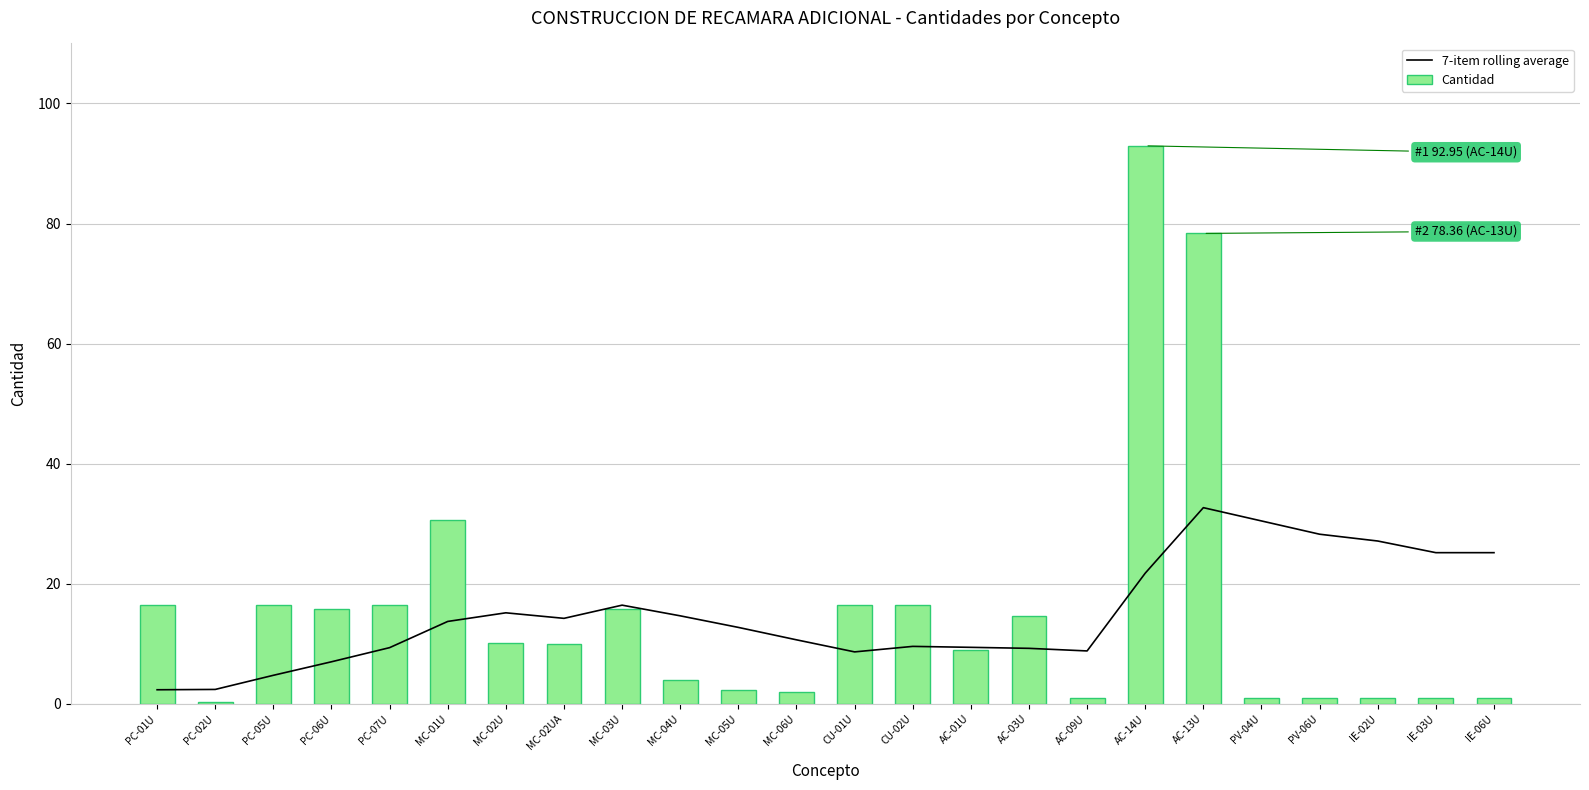

List the labels in order of 7-item rolling average value, smallest first.

PC-01U, PC-02U, PC-05U, PC-06U, CU-01U, AC-09U, AC-03U, PC-07U, AC-01U, CU-02U, MC-06U, MC-05U, MC-01U, MC-02UA, MC-04U, MC-02U, MC-03U, AC-14U, IE-03U, IE-06U, IE-02U, PV-06U, PV-04U, AC-13U